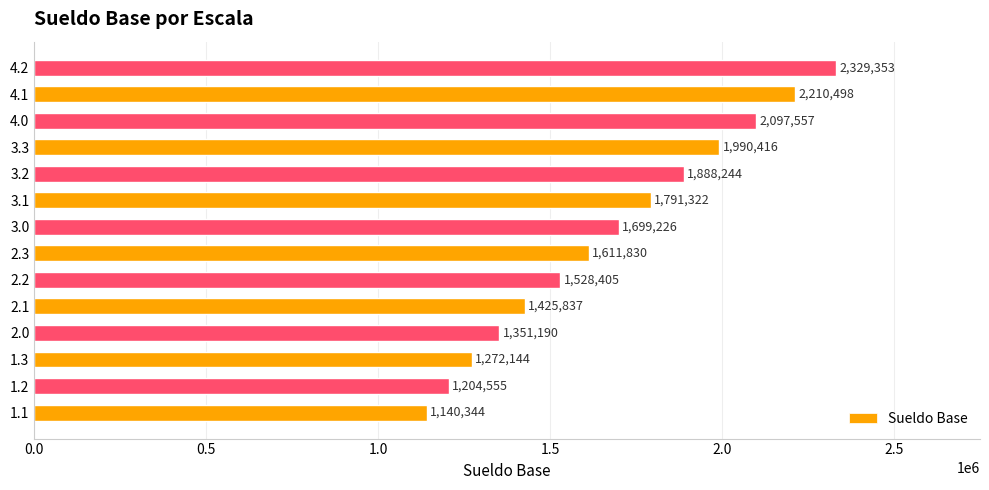

Where is the data nearest to the value 1734848?

3.0